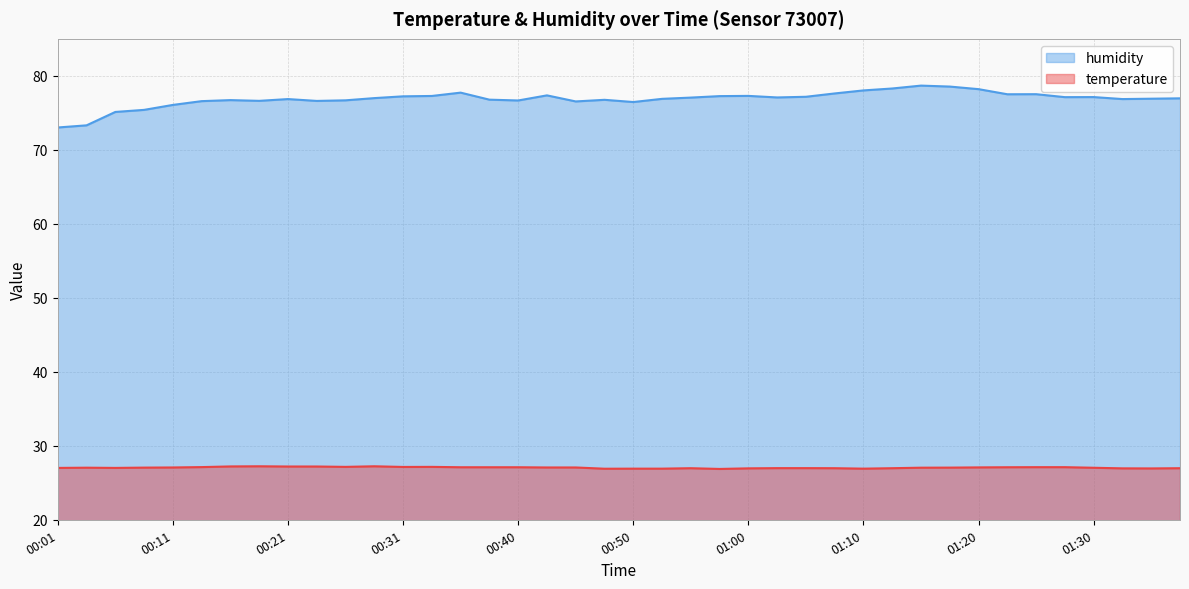

How many lines are shown in the chart?

2